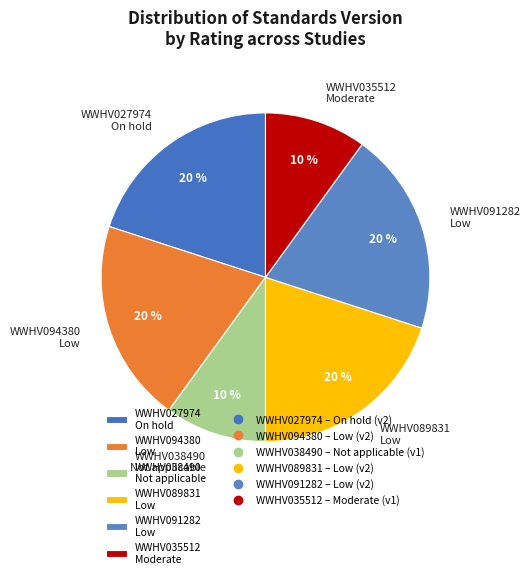

Is the sum of WWHV035512 Moderate and WWHV038490 Not applicable greater than half?

No